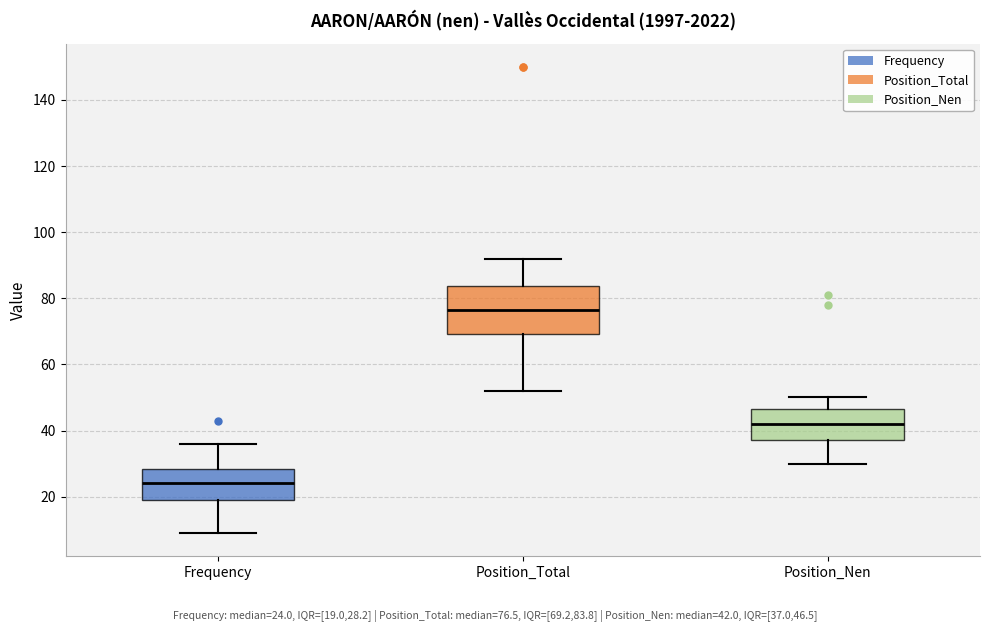

Comparing the boxes themselves (not the whiskers), which one is the tallest?

Position_Total